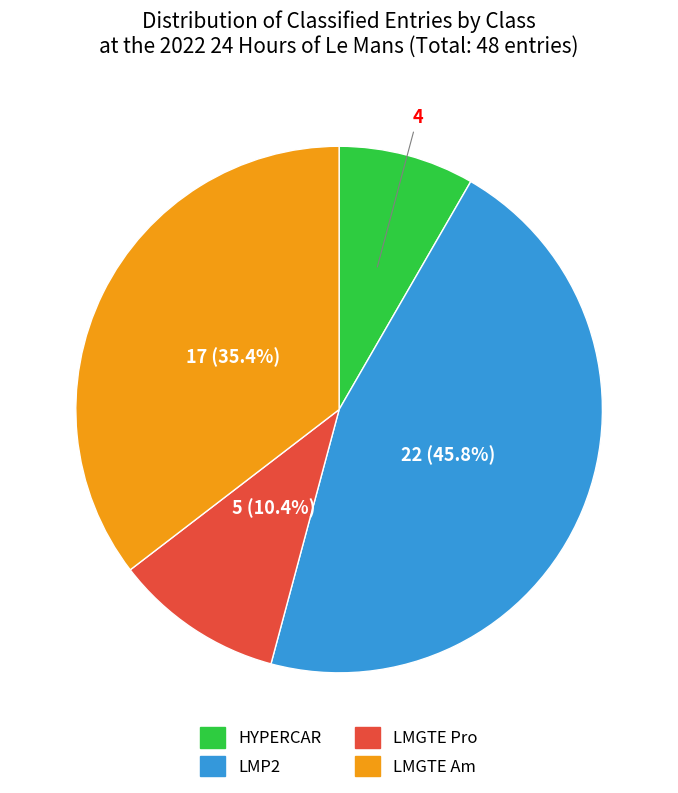

Which category has the smallest portion of the pie?

HYPERCAR